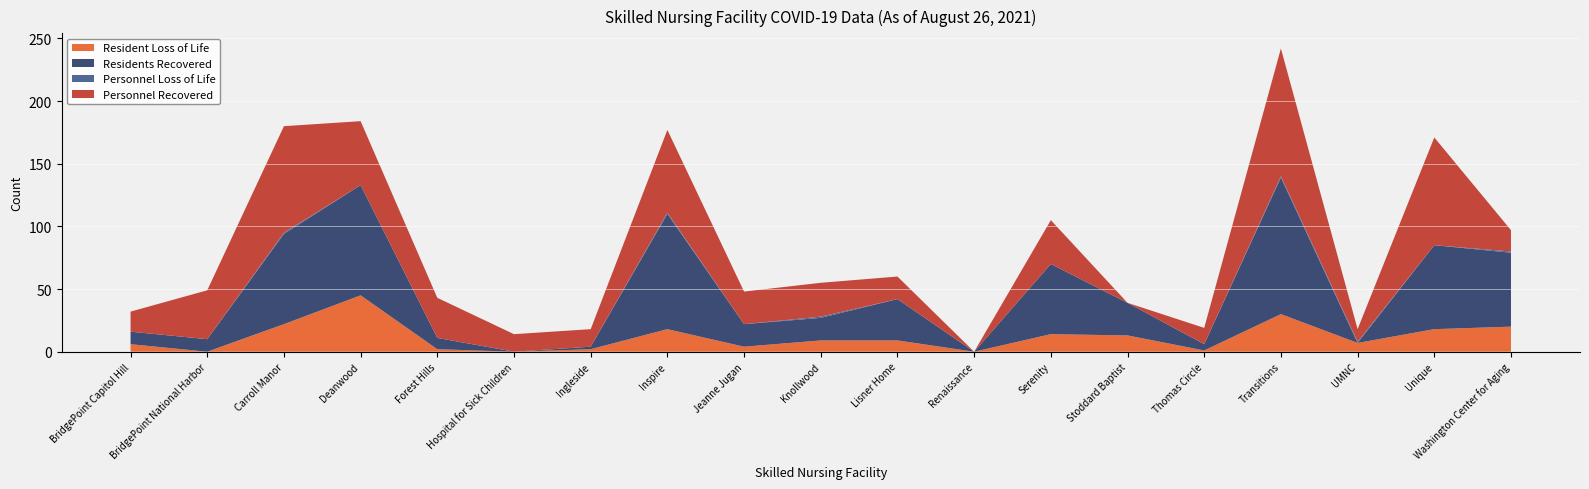

Reading left to right, what are all the values shown in this chart?

Resident Loss of Life: BridgePoint Capitol Hill=6	BridgePoint National Harbor=0	Carroll Manor=22	Deanwood=45	Forest Hills=2	Hospital for Sick Children=0	Ingleside=2	Inspire=18	Jeanne Jugan=4	Knollwood=9	Lisner Home=9	Renaissance=0	Serenity=14	Stoddard Baptist=13	Thomas Circle=1	Transitions=30	UMNC=7	Unique=18	Washington Center for Aging=20
Residents Recovered: BridgePoint Capitol Hill=10	BridgePoint National Harbor=10	Carroll Manor=72	Deanwood=88	Forest Hills=9	Hospital for Sick Children=0	Ingleside=2	Inspire=92	Jeanne Jugan=18	Knollwood=18	Lisner Home=33	Renaissance=0	Serenity=56	Stoddard Baptist=26	Thomas Circle=5	Transitions=109	UMNC=0	Unique=67	Washington Center for Aging=59
Personnel Loss of Life: BridgePoint Capitol Hill=0	BridgePoint National Harbor=0	Carroll Manor=1	Deanwood=0	Forest Hills=0	Hospital for Sick Children=0	Ingleside=0	Inspire=1	Jeanne Jugan=0	Knollwood=1	Lisner Home=0	Renaissance=0	Serenity=0	Stoddard Baptist=0	Thomas Circle=0	Transitions=1	UMNC=1	Unique=0	Washington Center for Aging=1
Personnel Recovered: BridgePoint Capitol Hill=16	BridgePoint National Harbor=39	Carroll Manor=85	Deanwood=51	Forest Hills=32	Hospital for Sick Children=14	Ingleside=14	Inspire=66	Jeanne Jugan=26	Knollwood=27	Lisner Home=18	Renaissance=0	Serenity=35	Stoddard Baptist=0	Thomas Circle=13	Transitions=102	UMNC=10	Unique=86	Washington Center for Aging=17